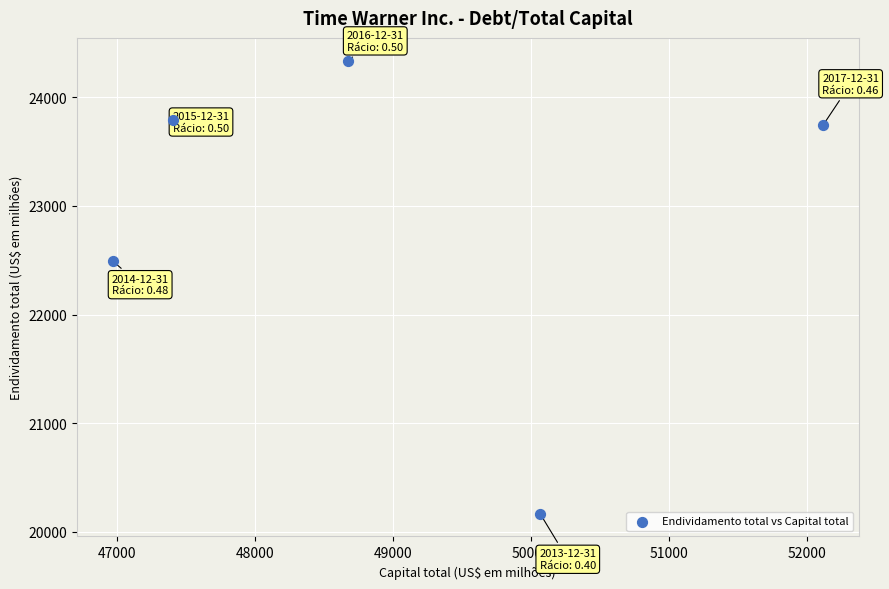

What is the range of Y values (max minus min)?

4174